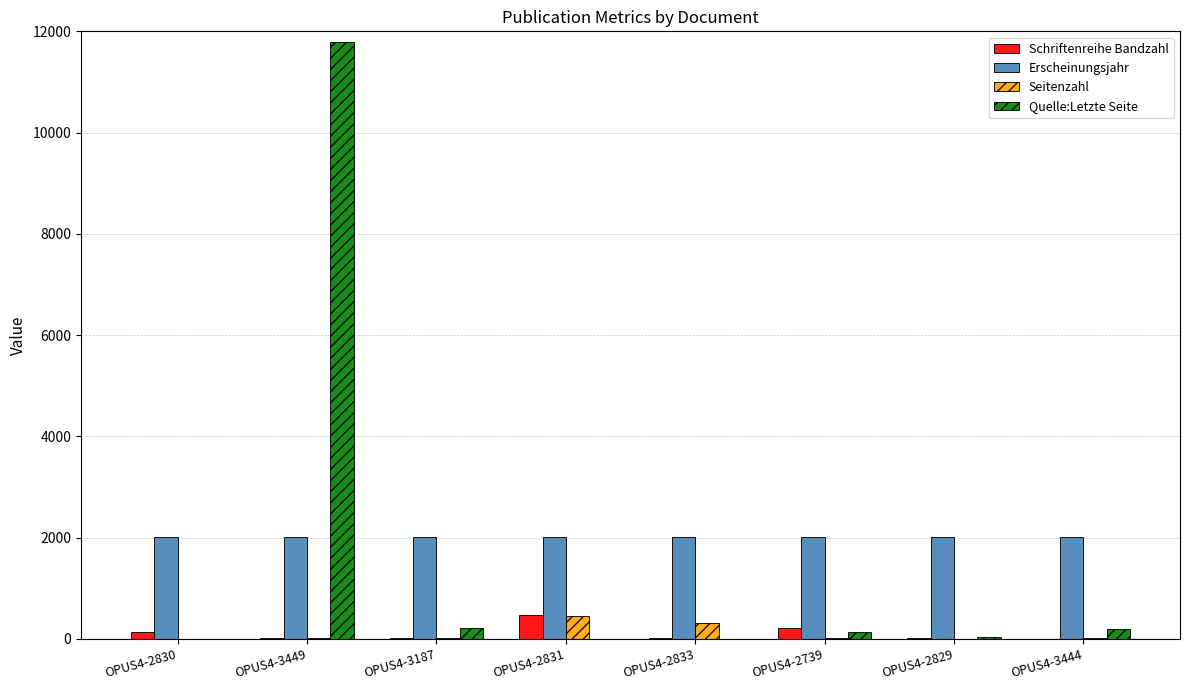

Is the value of Seitenzahl at OPUS4-3444 greater than the value of Quelle:Letzte Seite at OPUS4-3449?

No